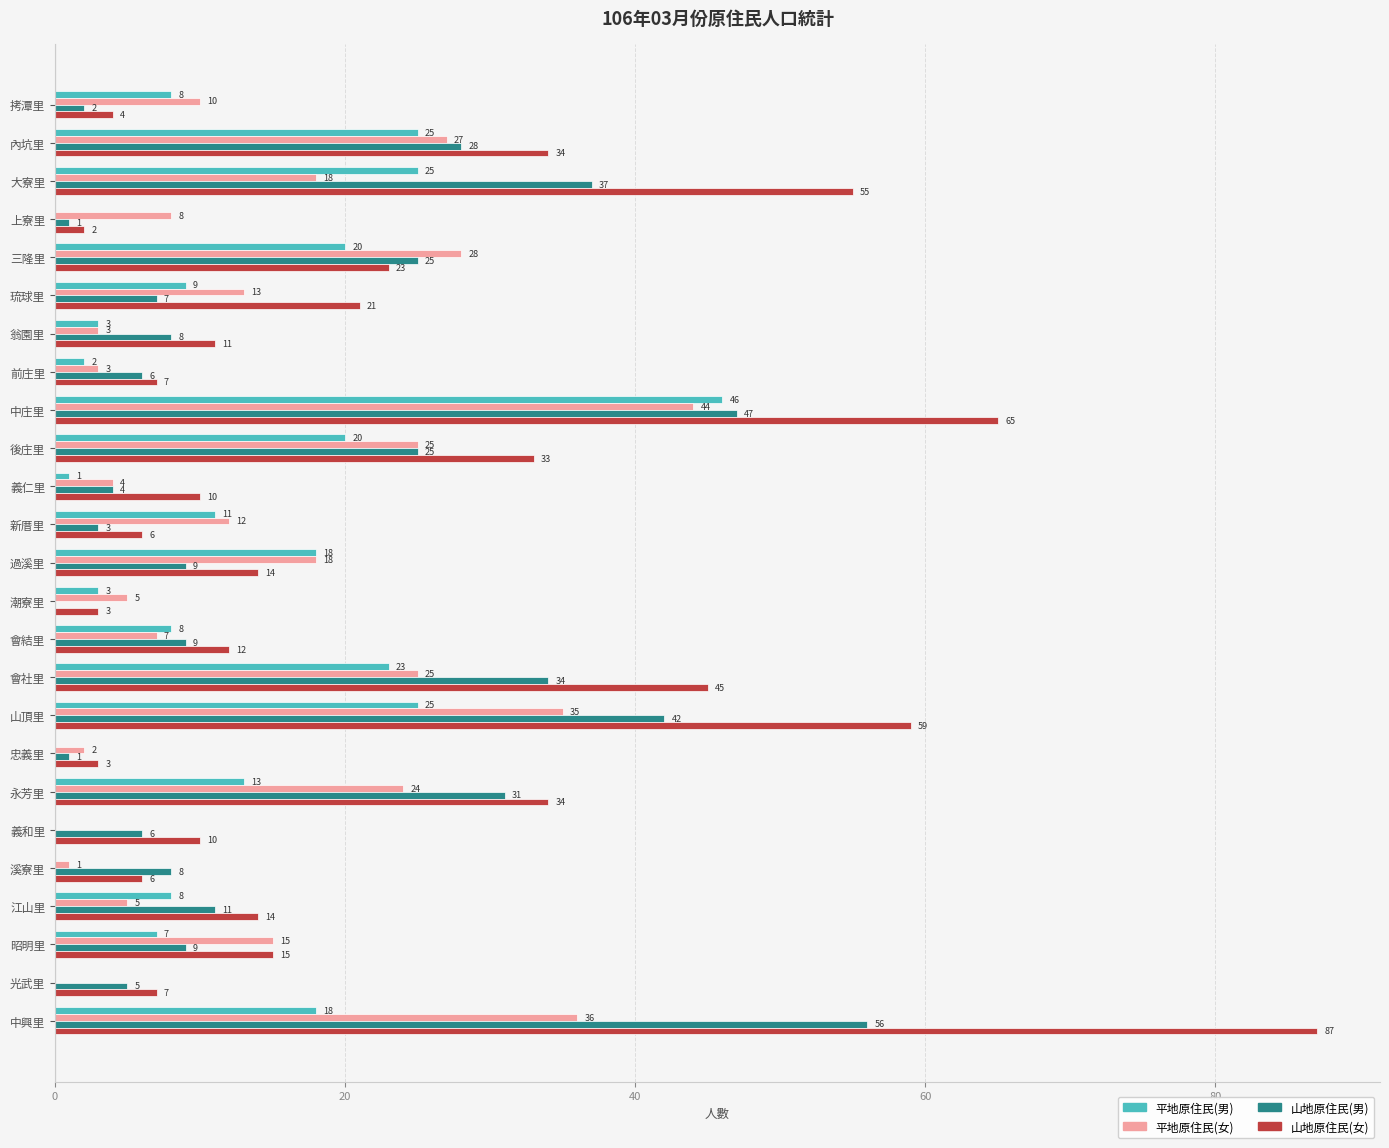

What is the maximum value shown in the chart?

87